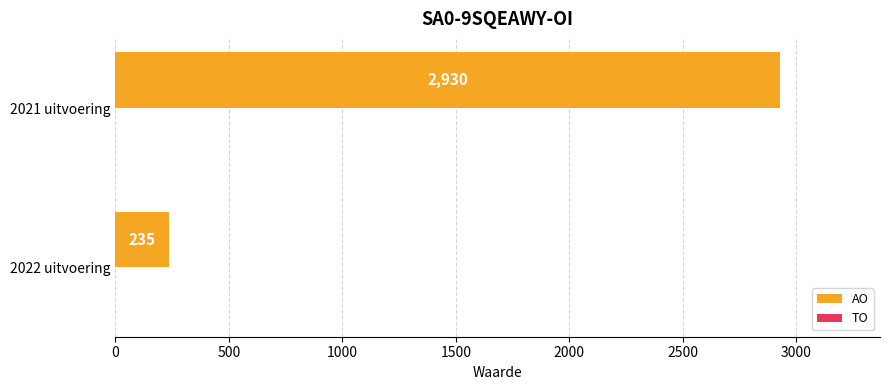

What is the difference between the maximum and minimum values?

2695